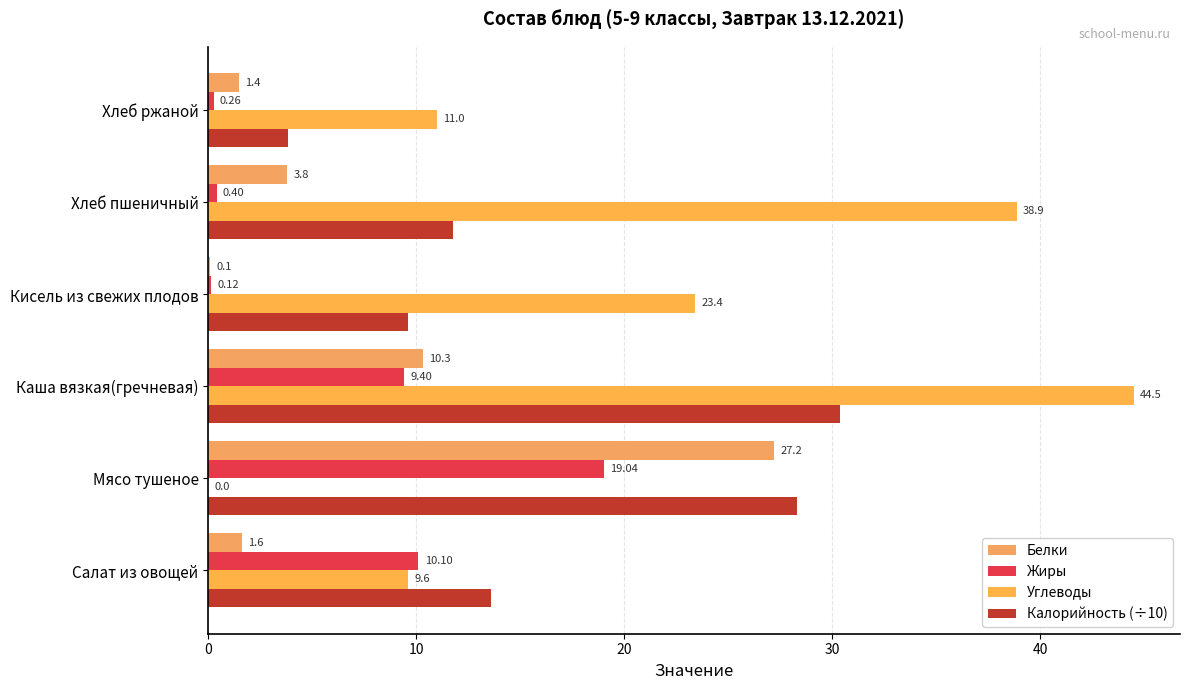

How many data points in Калорийность (÷10) are above 13?

3